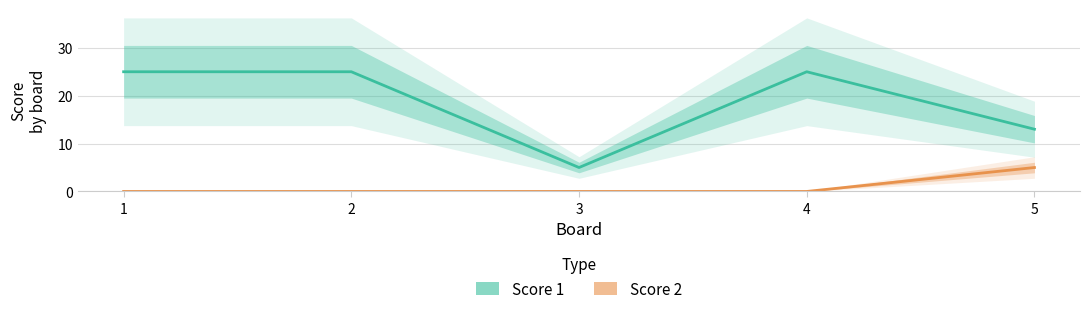

What is the total value across all series at 1?

25